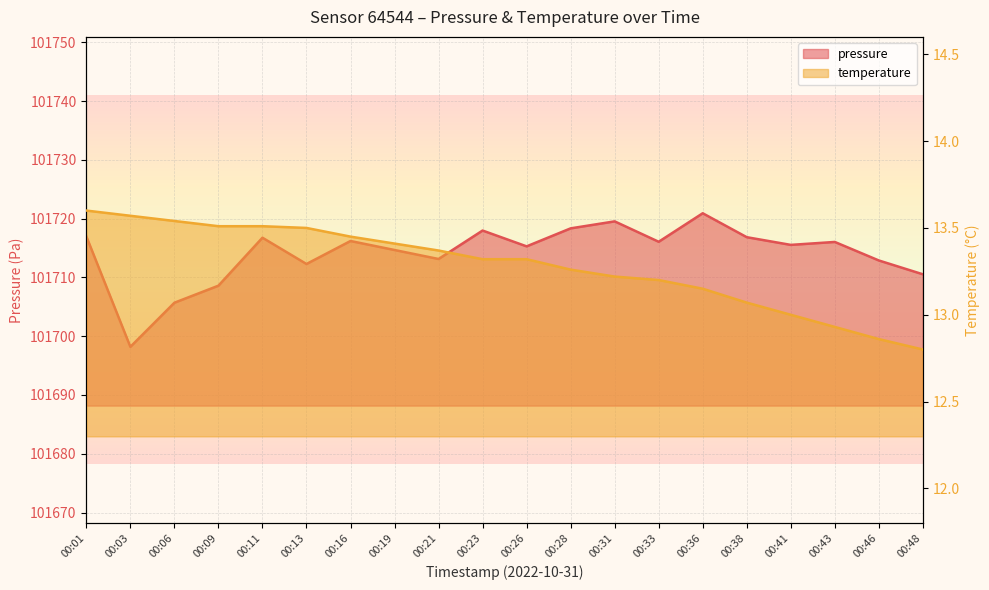

What is the spread (max minus min) of values at 00:26?

101702.0